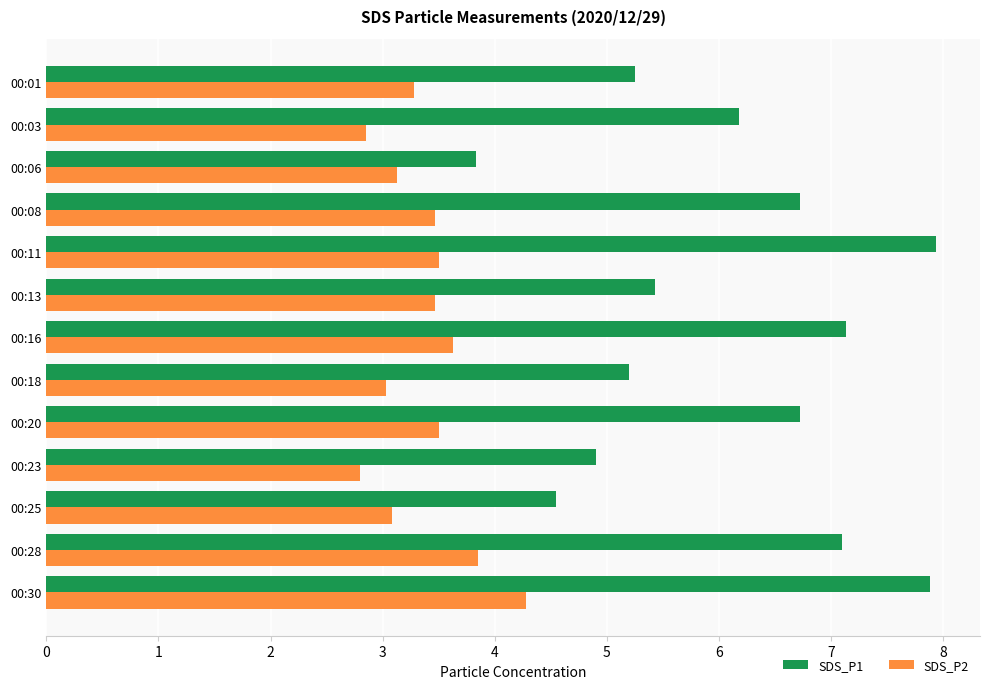

List the series in order of their overall mean, highest first.

SDS_P1, SDS_P2